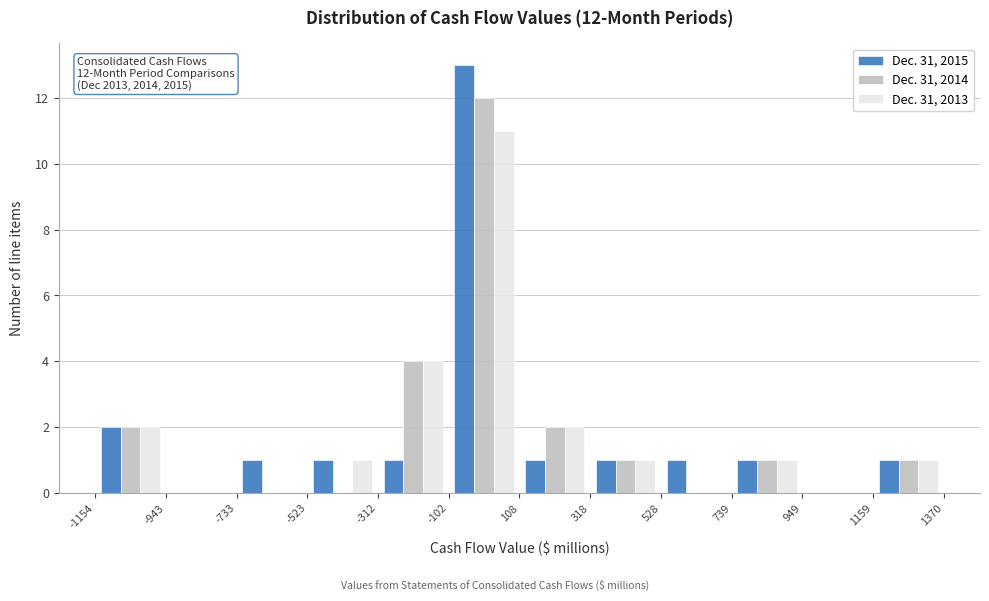

In the Dec. 31, 2013 series, which range on the x-axis has the tallest bar?

-102 to 108